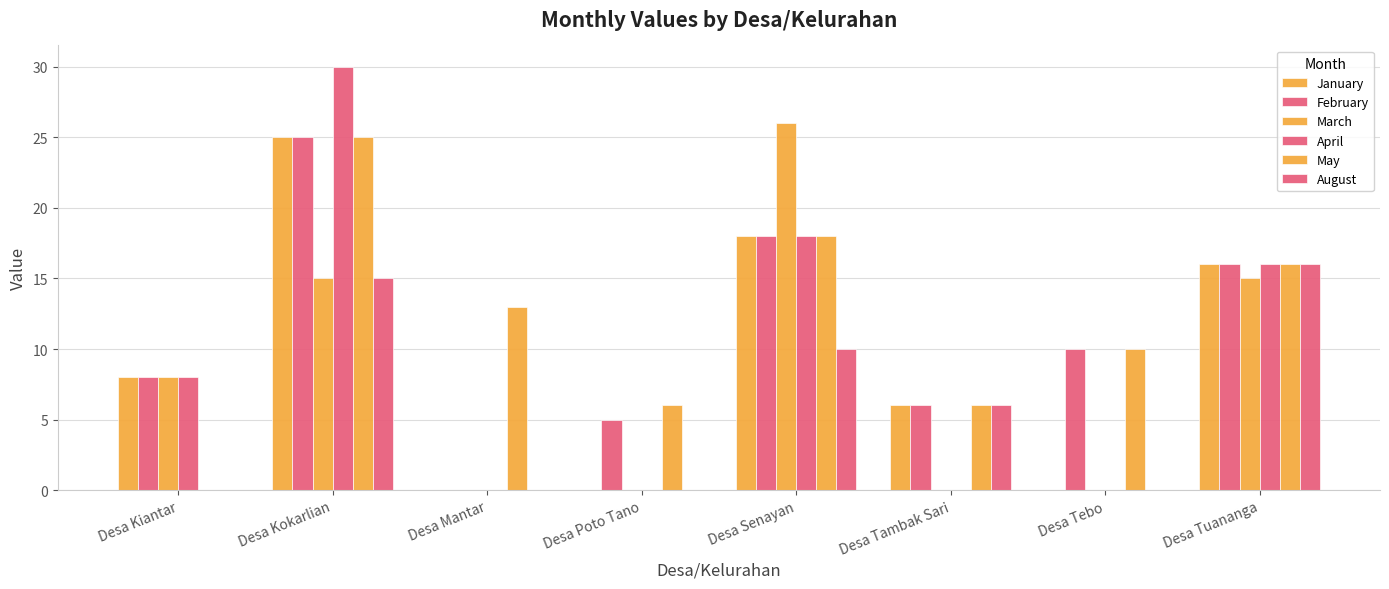

How many series are shown in this chart?

6